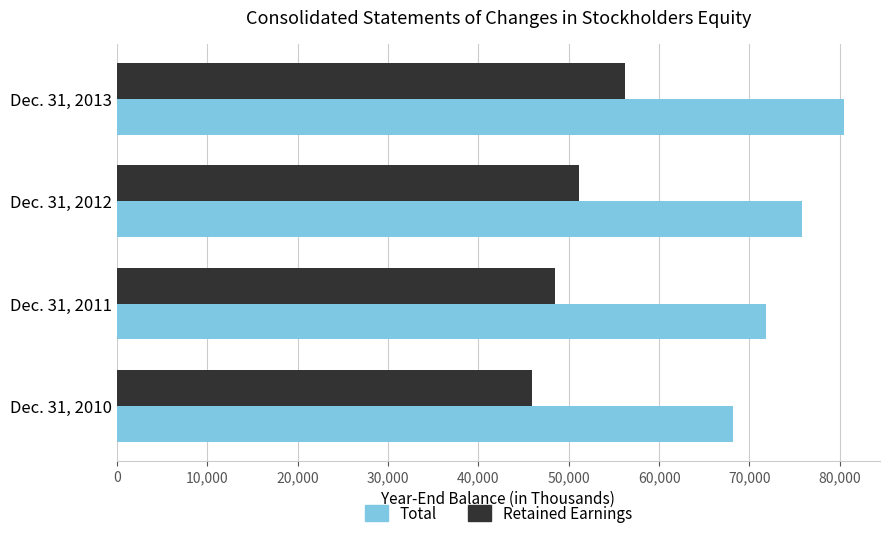

What is the highest value of the Total series?

80419